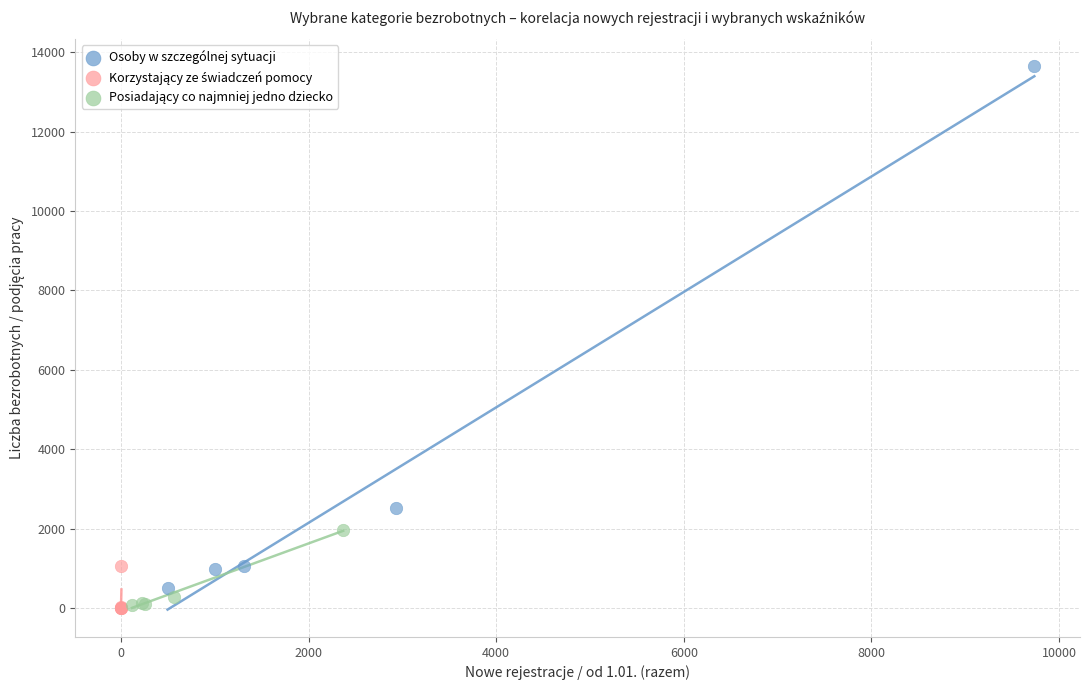

Which series has the largest Y range (max minus min)?

Osoby w szczególnej sytuacji